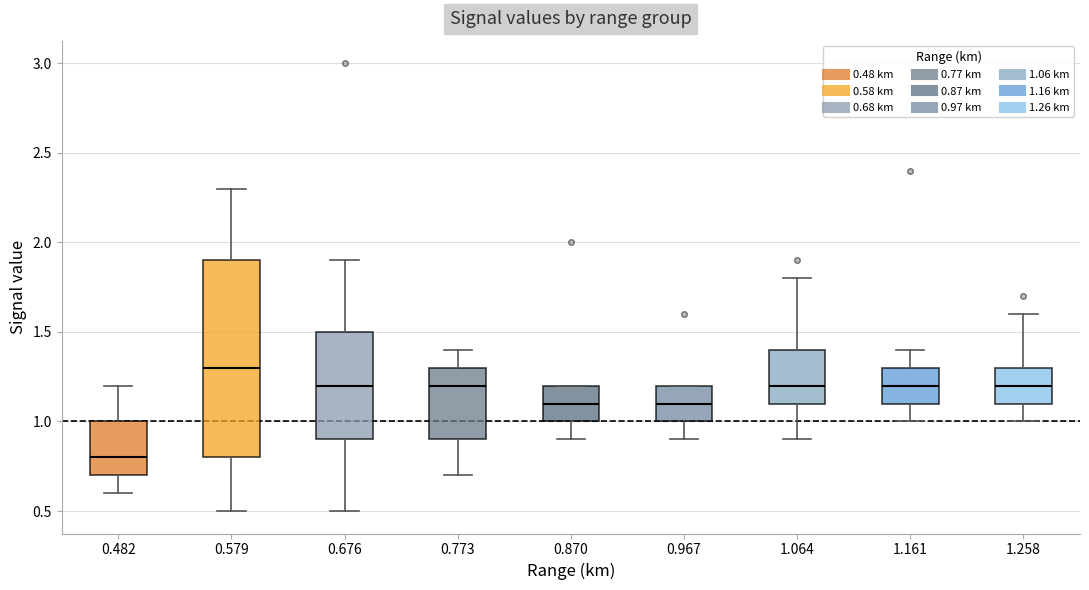

Reading left to right, transcribe this box plot: for each box, give where its median line is, the range the box spans, and where its two whiskers end, as read against the y-axis. The values are not printed on the chart, so give them approximately, as read against the axis.

0.482: median 0.8, box 0.7 to 1.0, whiskers 0.6 to 1.2
0.579: median 1.3, box 0.8 to 1.9, whiskers 0.5 to 2.3
0.676: median 1.2, box 0.9 to 1.5, whiskers 0.5 to 1.9
0.773: median 1.2, box 0.9 to 1.3, whiskers 0.7 to 1.4
0.870: median 1.1, box 1.0 to 1.2, whiskers 0.9 to 1.2
0.967: median 1.1, box 1.0 to 1.2, whiskers 0.9 to 1.2
1.064: median 1.2, box 1.1 to 1.4, whiskers 0.9 to 1.8
1.161: median 1.2, box 1.1 to 1.3, whiskers 1.0 to 1.4
1.258: median 1.2, box 1.1 to 1.3, whiskers 1.0 to 1.6